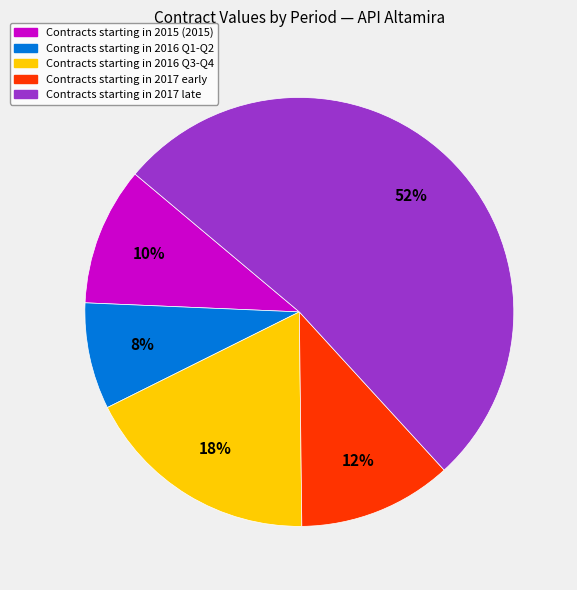

Is there a majority slice in this chart?

Yes